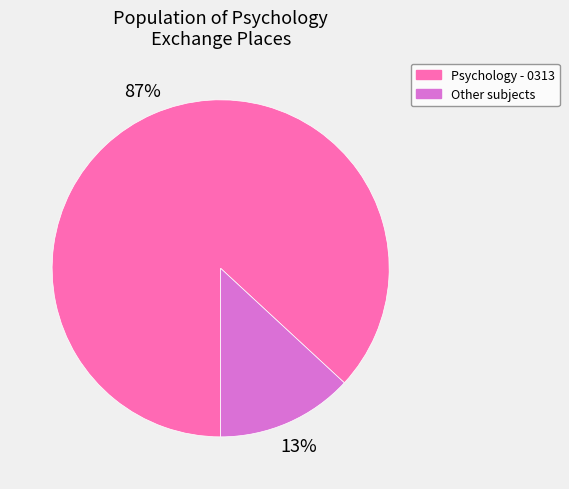

To the nearest percent, what is the difference between the largest and smallest slice percentages?

74%